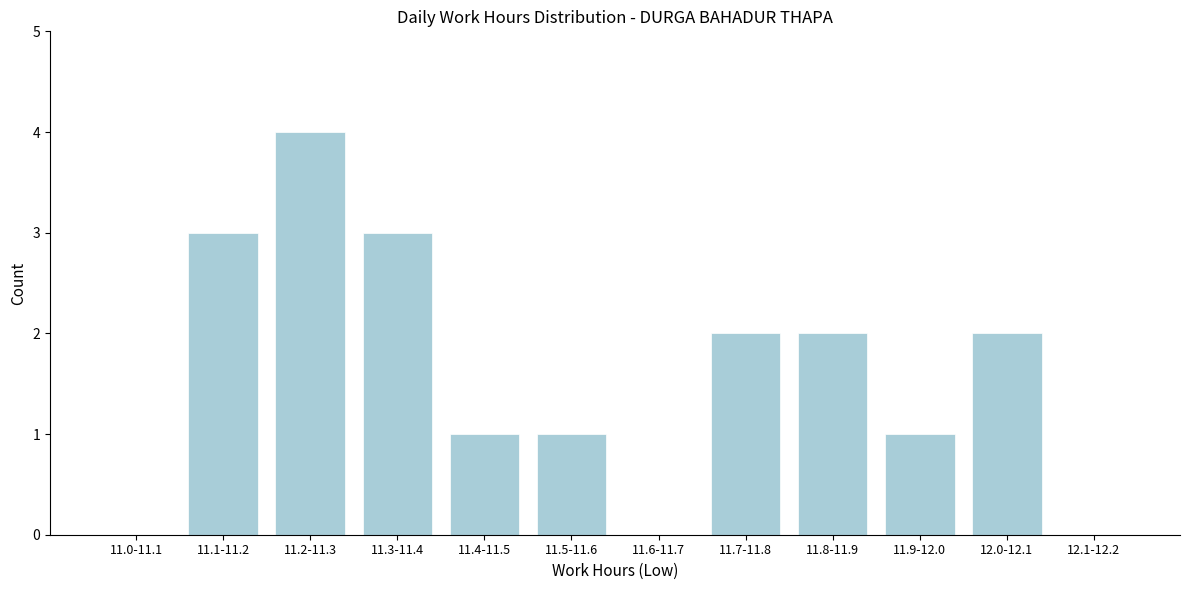

Reading left to right, list all the values displayed in this chart.

11.0-11.1=0	11.1-11.2=3	11.2-11.3=4	11.3-11.4=3	11.4-11.5=1	11.5-11.6=1	11.6-11.7=0	11.7-11.8=2	11.8-11.9=2	11.9-12.0=1	12.0-12.1=2	12.1-12.2=0